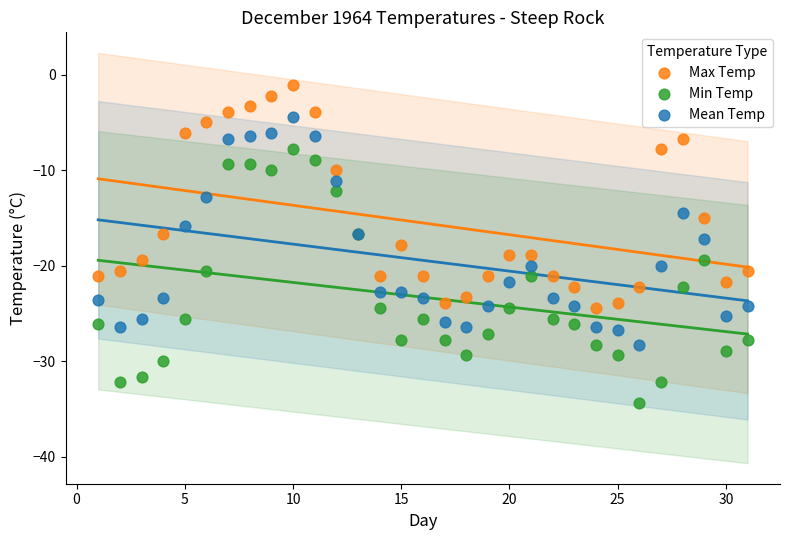

Which series has the largest Y range (max minus min)?

Min Temp